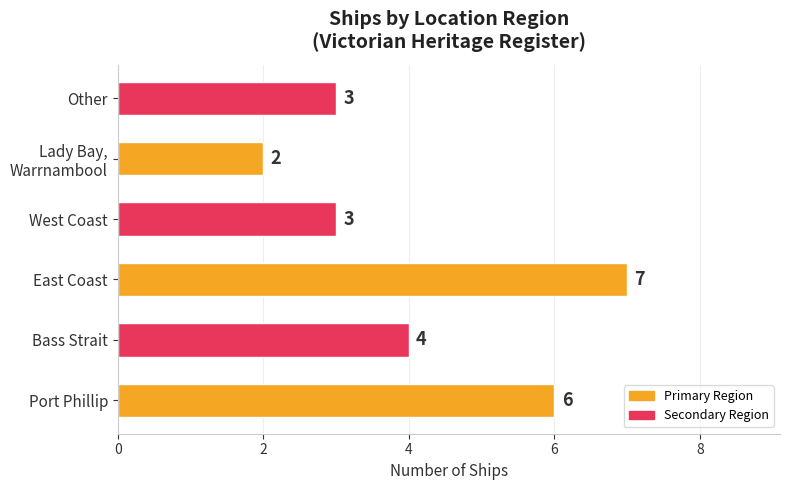

How many bars are there in total?

6